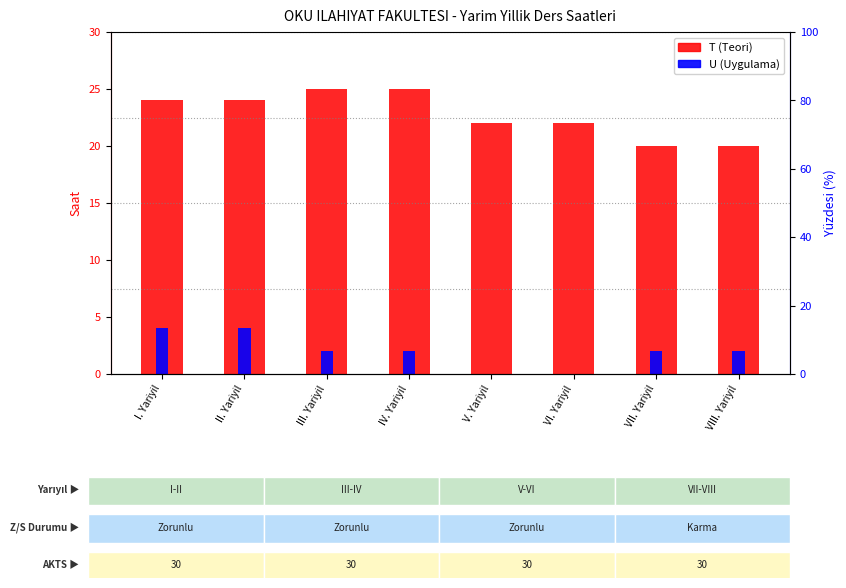

Which has a higher value, I. Yariyil or VIII. Yariyil?

I. Yariyil